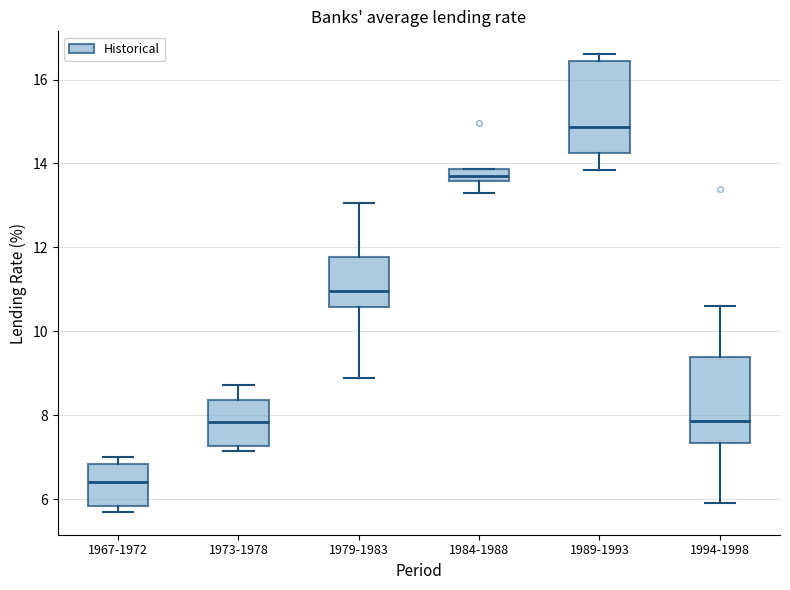

Where is the upper edge of the box for 1984-1988 on the y-axis? The values are not printed on the chart, so give them approximately, as read against the axis.

13.8